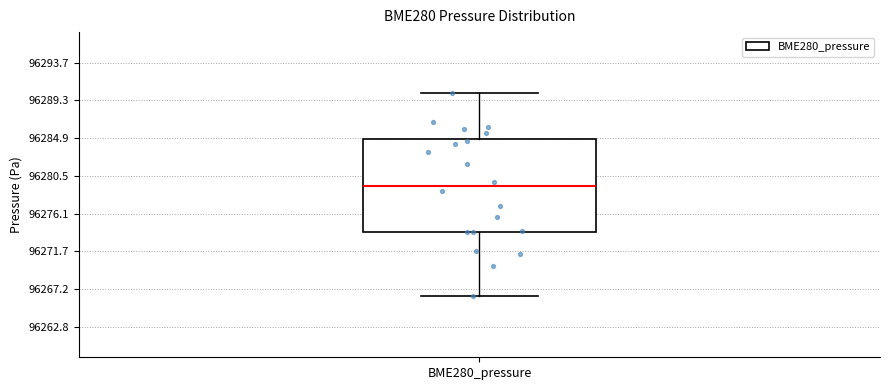

Transcribe this box plot: give where the median line is, the range the box spans, and where the two whiskers end, as read against the y-axis. The values are not printed on the chart, so give them approximately, as read against the axis.

median 96279.5, box 96274.0 to 96285.0, whiskers 96266.5 to 96290.0